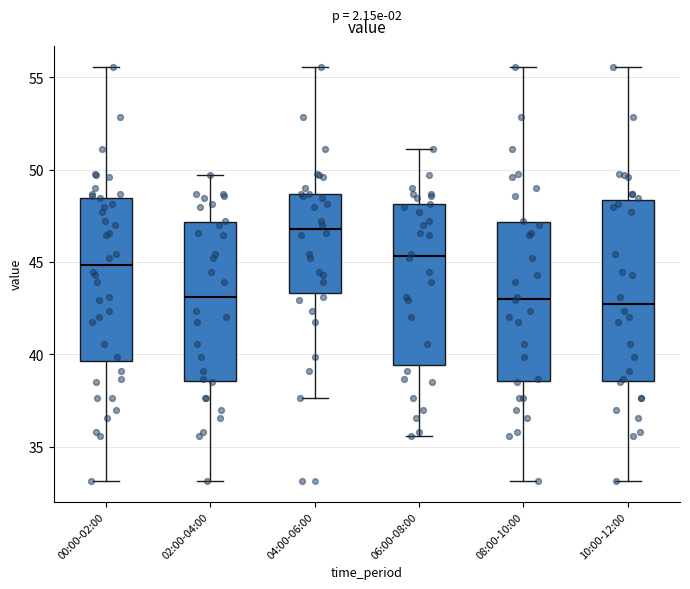

Reading left to right, transcribe this box plot: for each box, give where its median line is, the range the box spans, and where its two whiskers end, as read against the y-axis. The values are not printed on the chart, so give them approximately, as read against the axis.

00:00-02:00: median 45.0, box 39.5 to 48.5, whiskers 33.0 to 55.5
02:00-04:00: median 43.0, box 38.5 to 47.0, whiskers 33.0 to 49.5
04:00-06:00: median 47.0, box 43.5 to 48.5, whiskers 37.5 to 55.5
06:00-08:00: median 45.5, box 39.5 to 48.0, whiskers 35.5 to 51.0
08:00-10:00: median 43.0, box 38.5 to 47.0, whiskers 33.0 to 55.5
10:00-12:00: median 42.5, box 38.5 to 48.5, whiskers 33.0 to 55.5